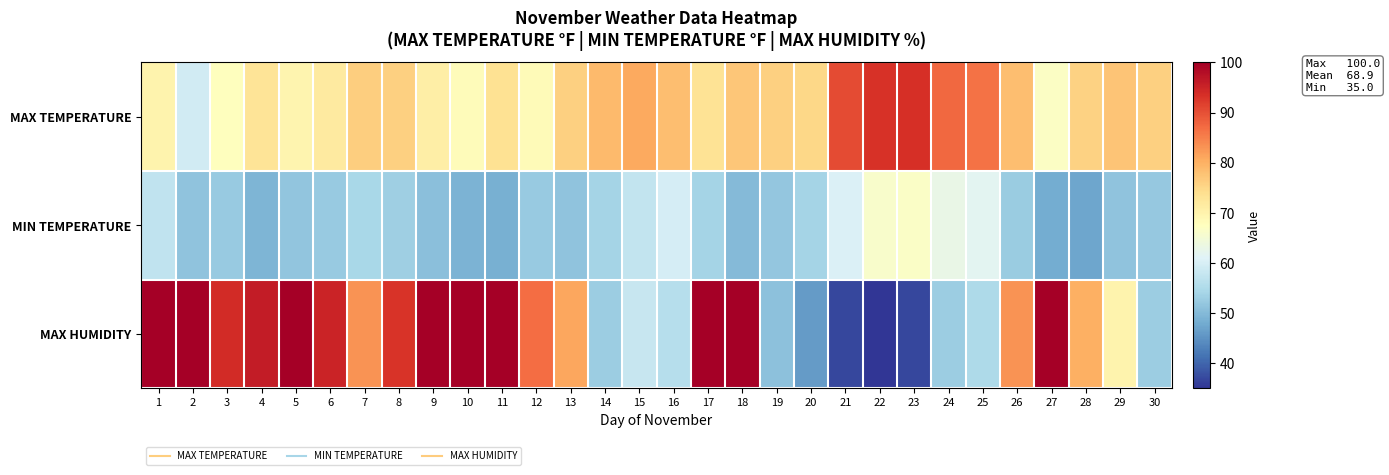

Reading left to right, extract all data points from this chart.

MAX TEMPERATURE: 1=69.8	2=59.2	3=67.6	4=72.9	5=69.6	6=71.6	7=76.3	8=76.1	9=70.9	10=68.2	11=73.4	12=68.4	13=76.1	14=78.8	15=80.8	16=78.4	17=73.2	18=77.4	19=76.1	20=75.0	21=90.5	22=93.2	23=93.4	24=87.4	25=86.5	26=78.3	27=66.9	28=75.7	29=77.5	30=75.9
MIN TEMPERATURE: 1=57.2	2=51.4	3=52.3	4=49.3	5=51.6	6=52.3	7=54.5	8=53.1	9=50.9	10=49.1	11=48.7	12=52.3	13=51.3	14=54.0	15=57.4	16=59.7	17=53.8	18=50.2	19=51.8	20=53.8	21=60.4	22=66.0	23=66.6	24=63.1	25=61.9	26=52.7	27=48.0	28=47.3	29=51.3	30=52.2
MAX HUMIDITY: 1=100.0	2=100.0	3=94.0	4=96.0	5=100.0	6=95.0	7=83.0	8=93.0	9=100.0	10=100.0	11=100.0	12=87.0	13=81.0	14=53.0	15=58.0	16=56.0	17=100.0	18=100.0	19=51.0	20=46.0	21=37.0	22=35.0	23=37.0	24=53.0	25=55.0	26=83.0	27=100.0	28=80.0	29=70.0	30=53.0